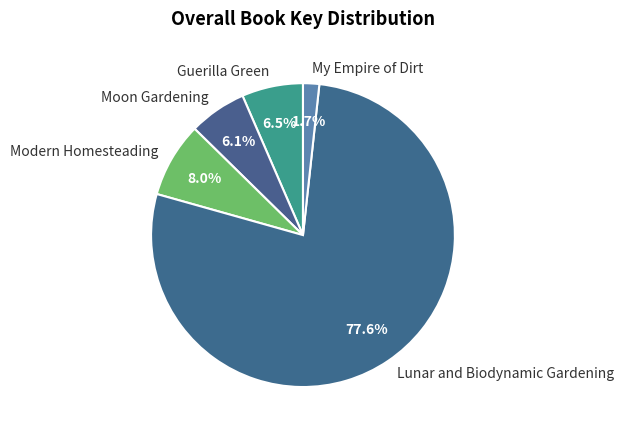

To the nearest percent, what is the average slice percentage?

20%